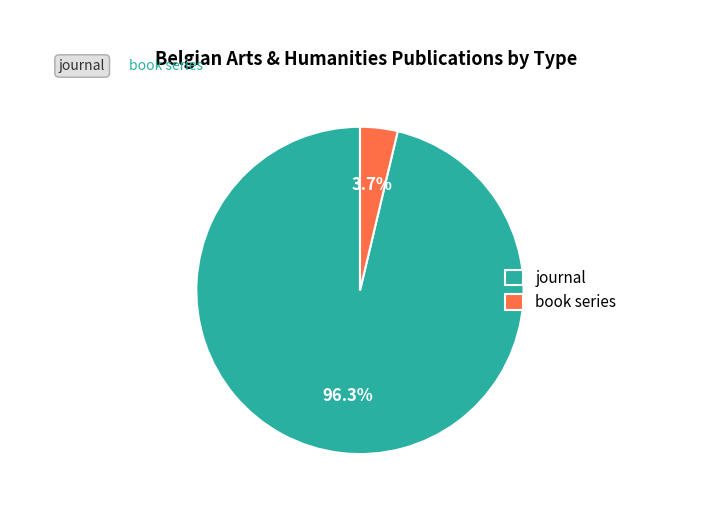

Does book series account for over 50% of the chart?

No